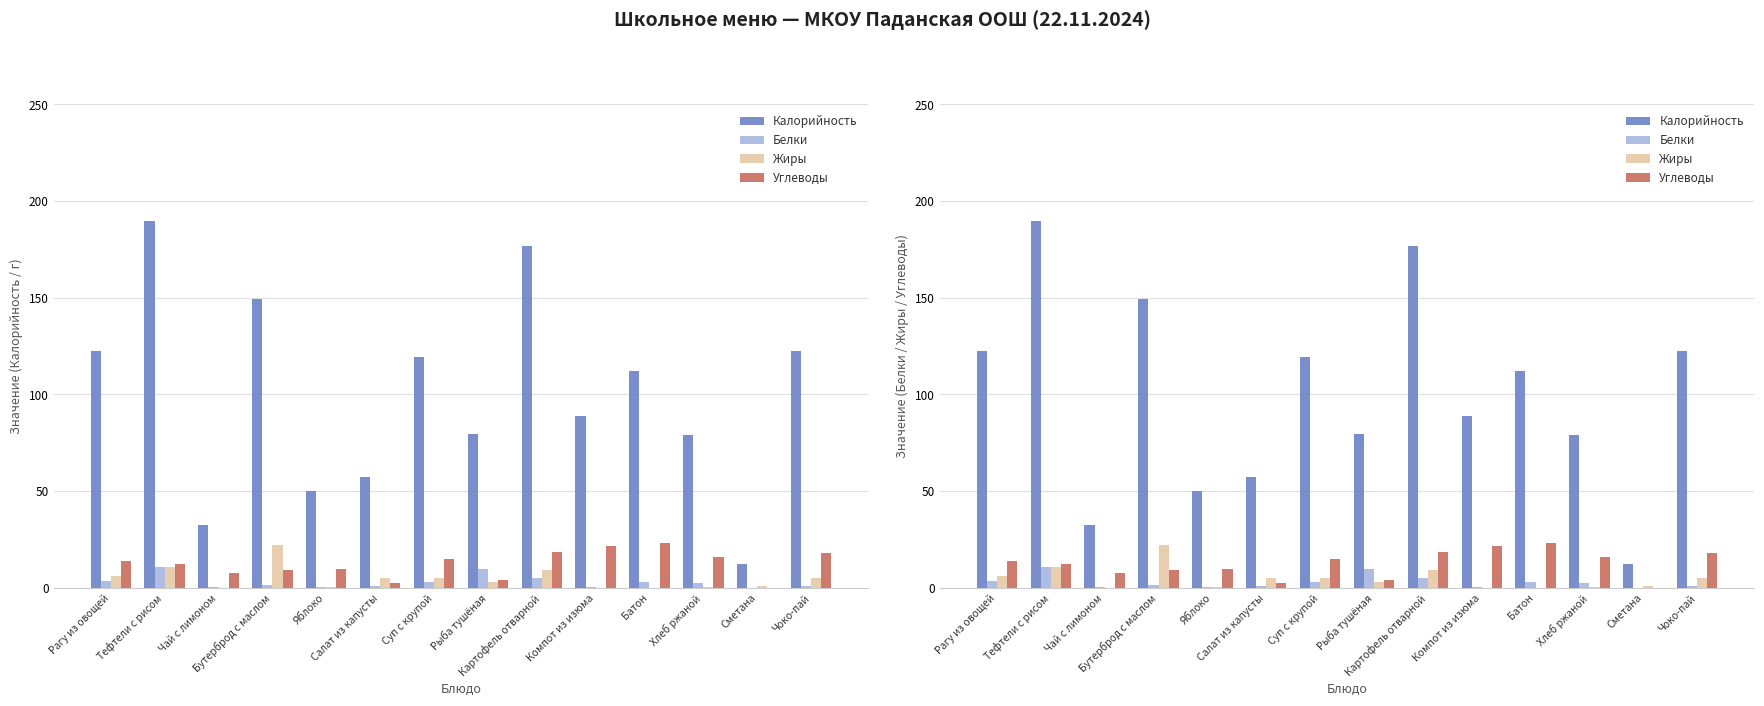

Is it true that Жиры equals 10.0 at Бутерброд с маслом?

False